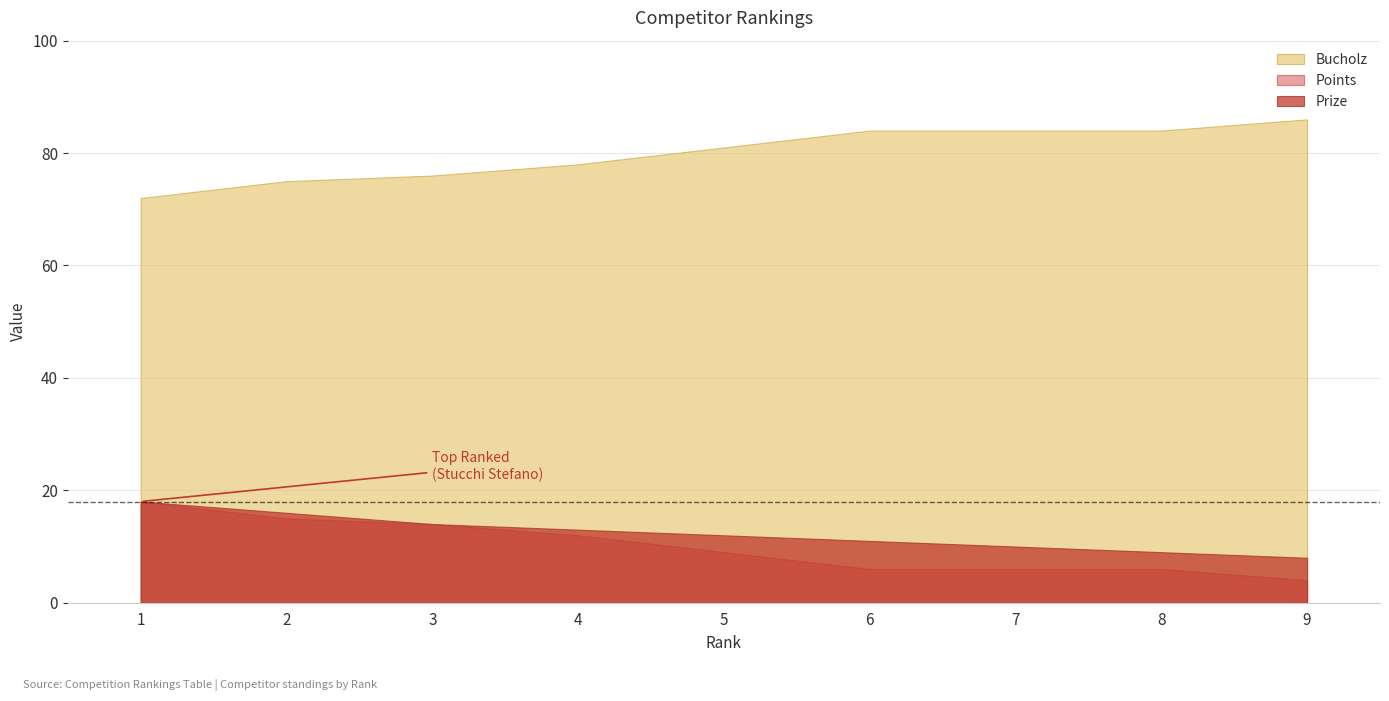

What is the difference between the highest and lowest values at 7?

78